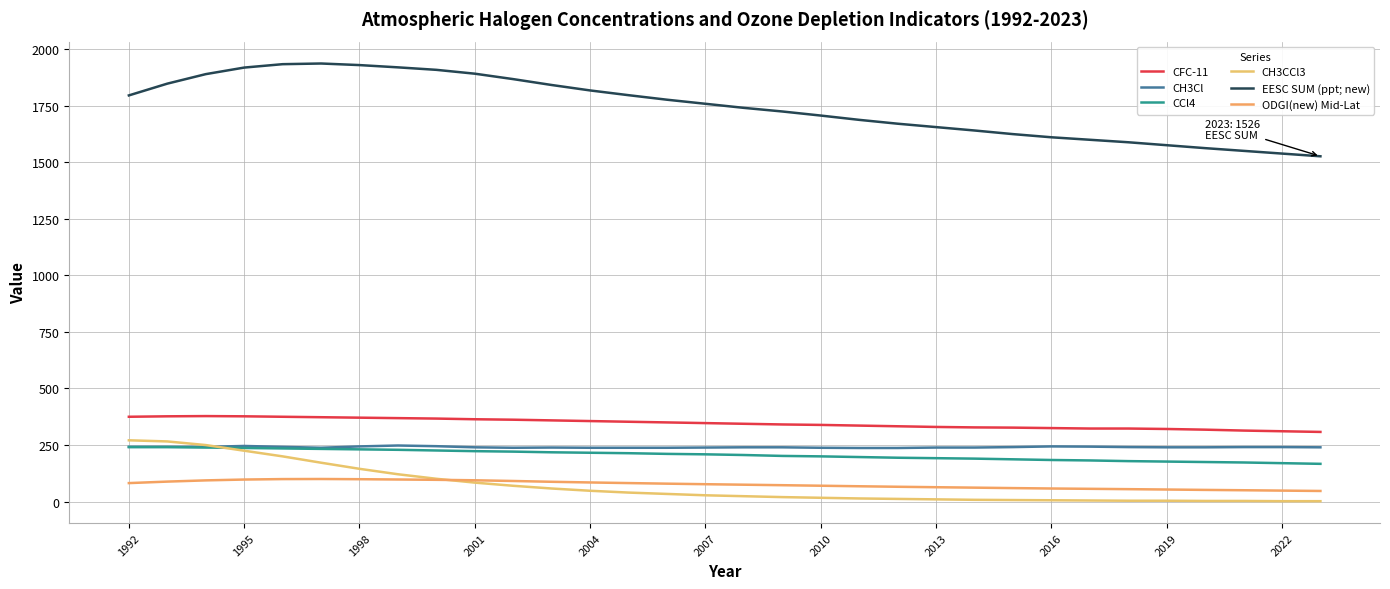

Does the chart display data point markers on the line(s)?

No